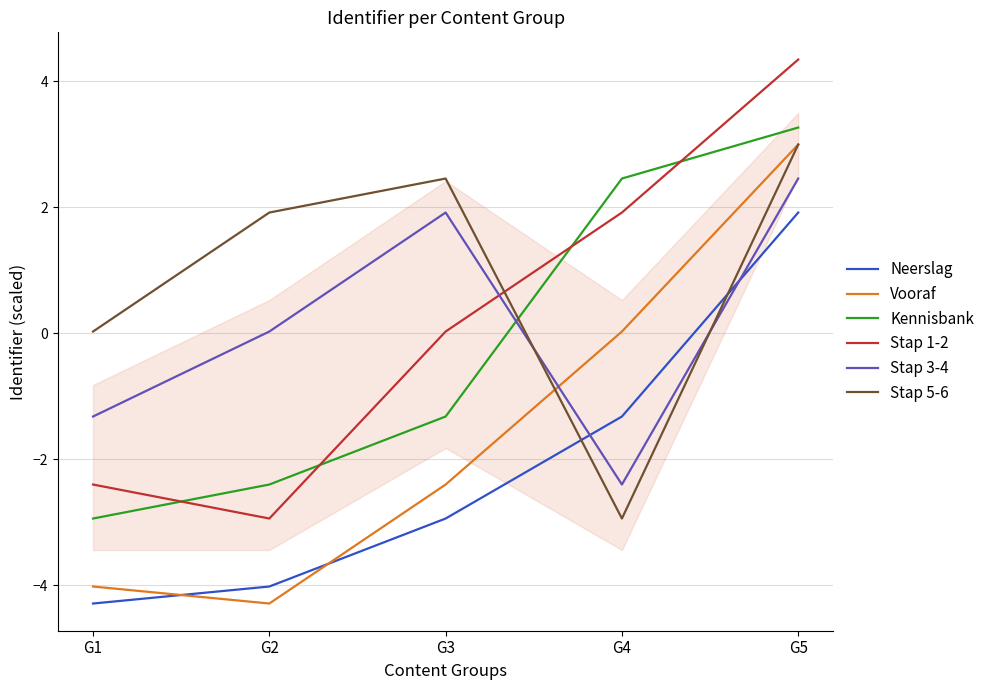

What are all the series names shown in the legend?

Neerslag, Vooraf, Kennisbank, Stap 1-2, Stap 3-4, Stap 5-6